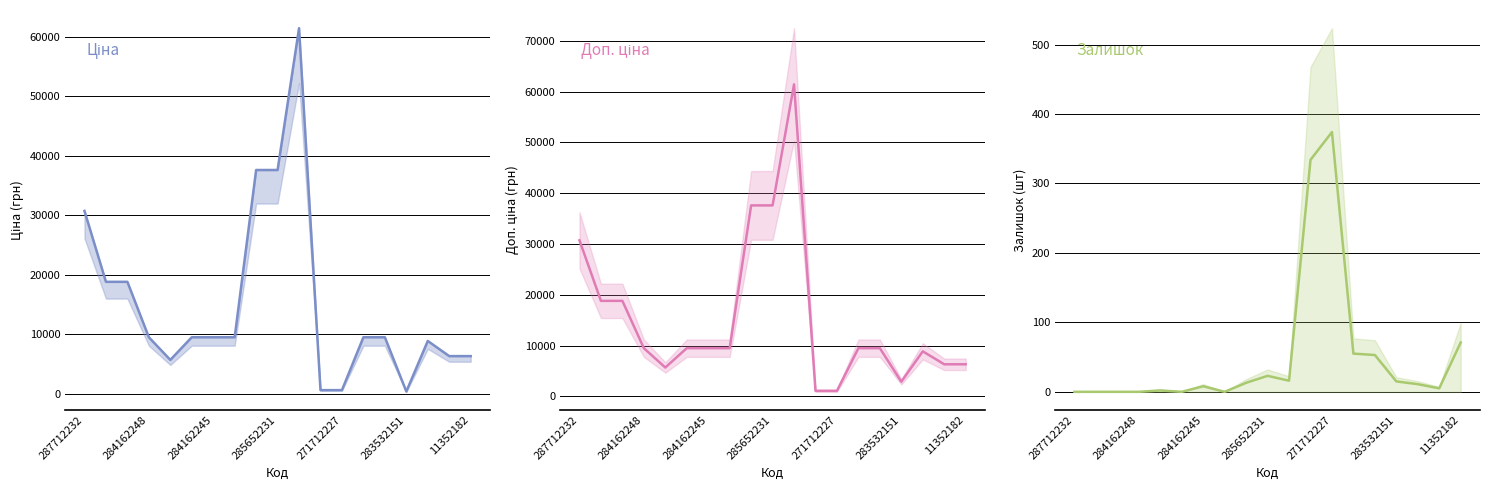

What is the value of the Доп. ціна point at the 14th from the left?

9480.1